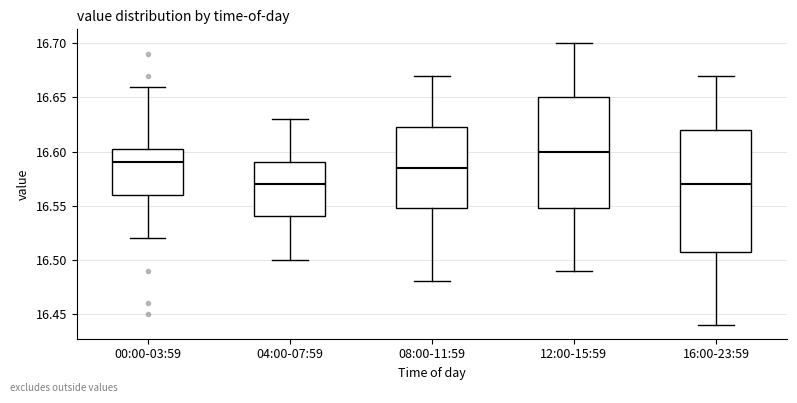

Which box has the highest median line?

12:00-15:59